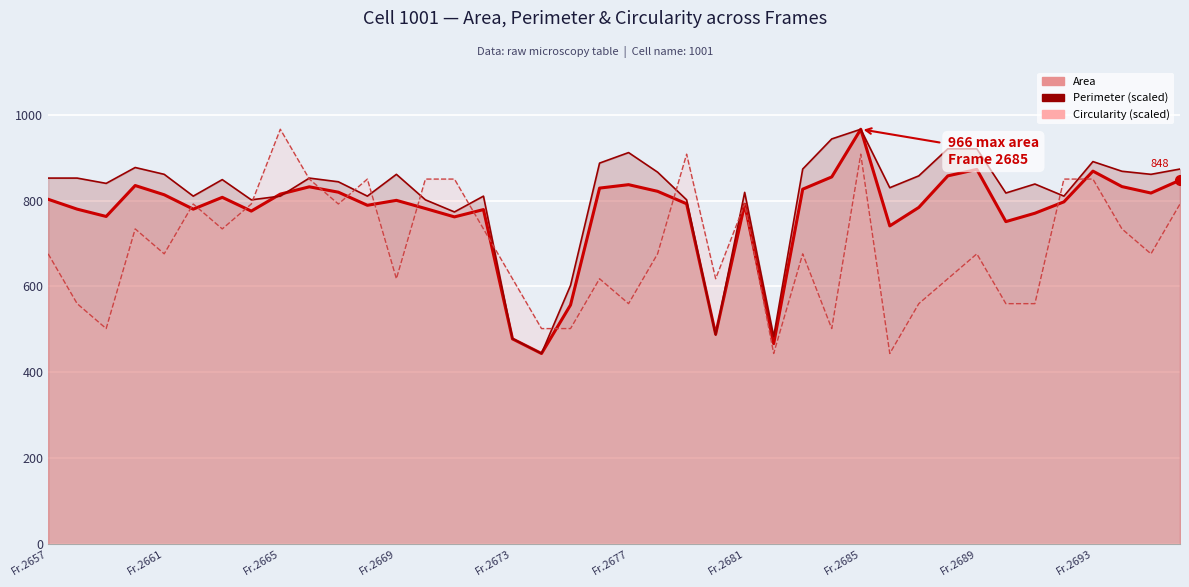

What are all the series names shown in the legend?

Area, Perimeter (scaled), Circularity (scaled)